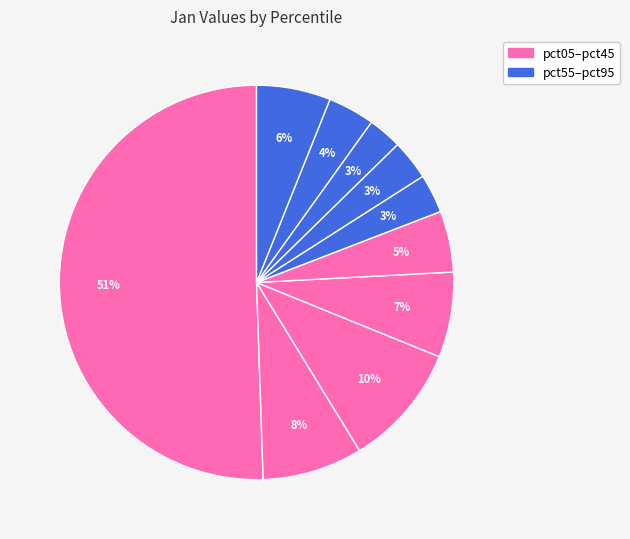

To the nearest percent, what is the difference between the largest and smallest slice percentages?

48%